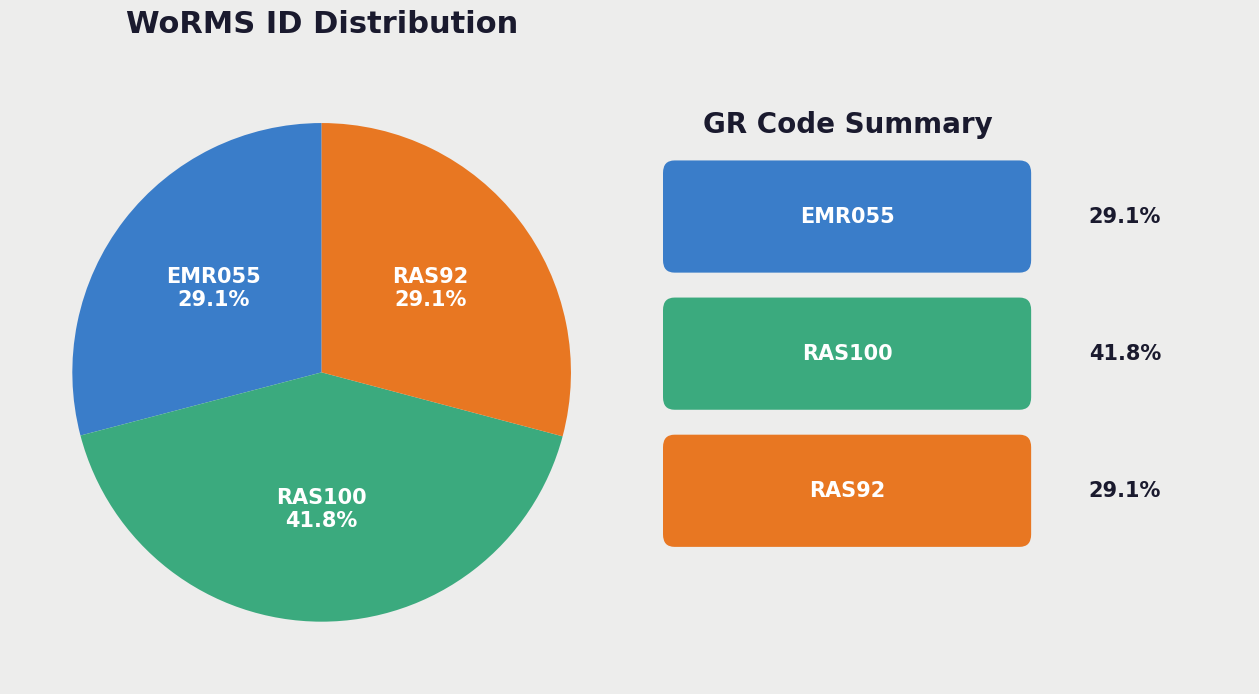

What is the ratio of the value at RAS100 to the value at EMR055?

1.4